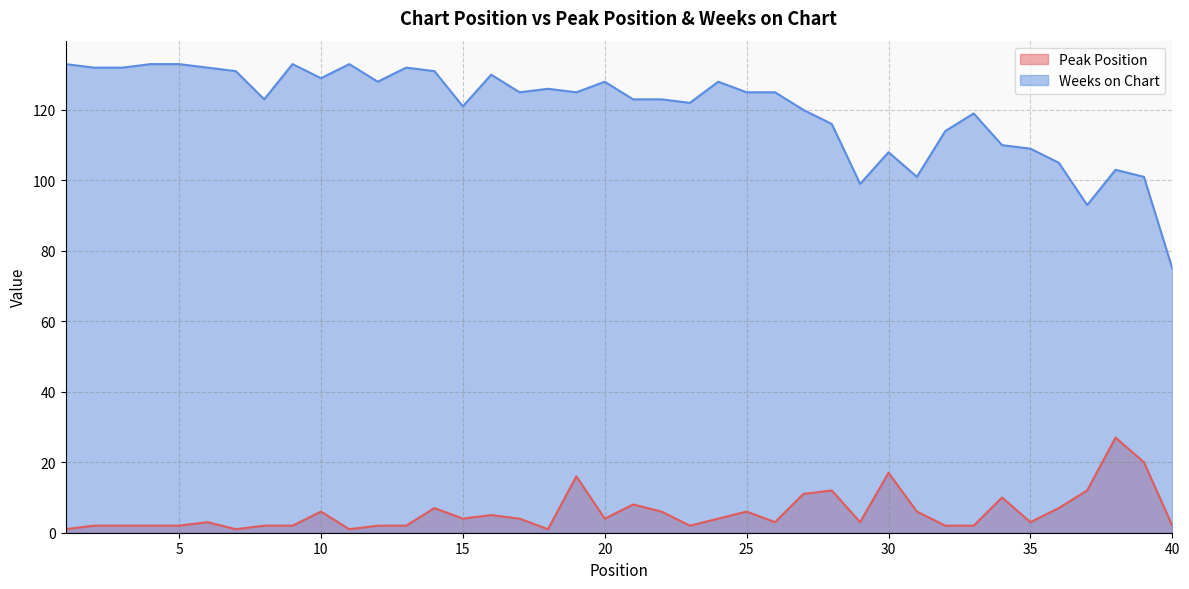

True or false: Peak Position and Weeks on Chart intersect in this chart.

False